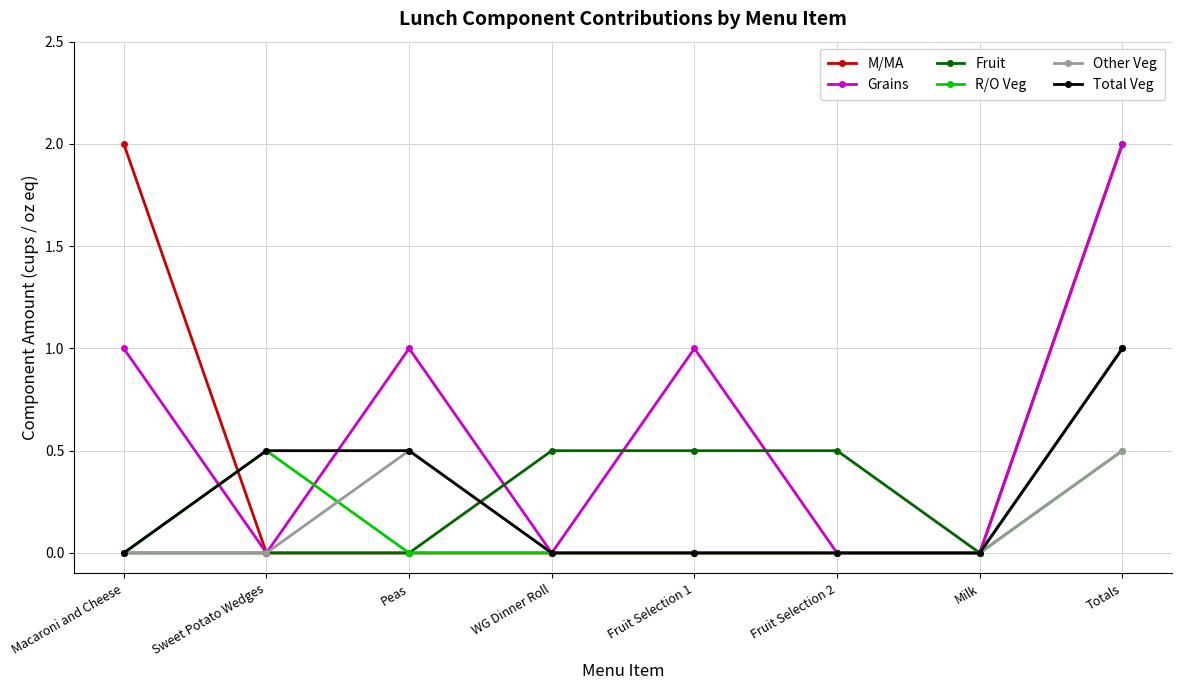

What is the difference between the highest and lowest values at Peas?

1.0